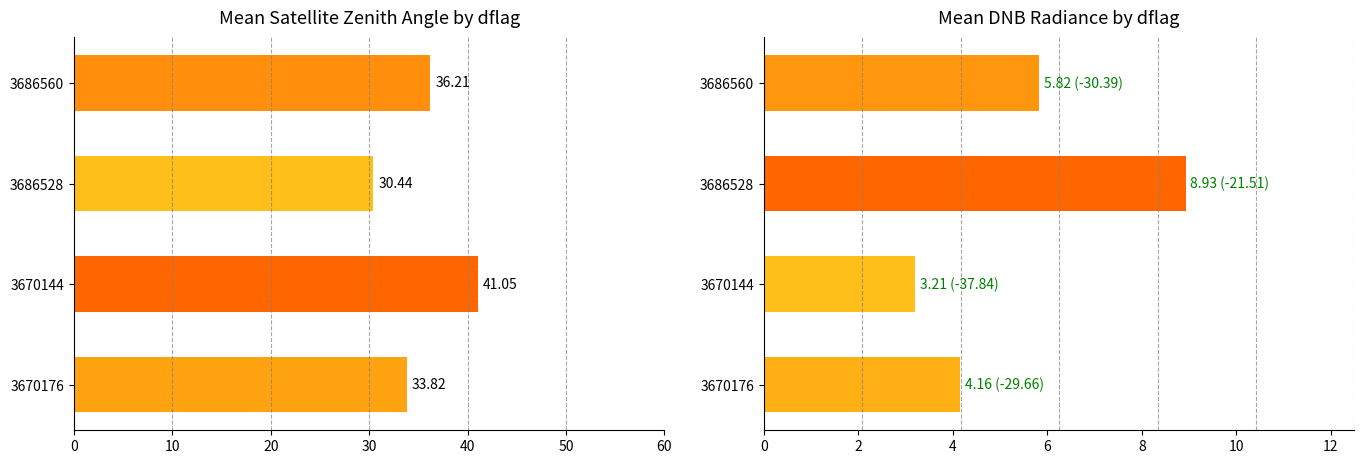

How many groups of bars are there?

4